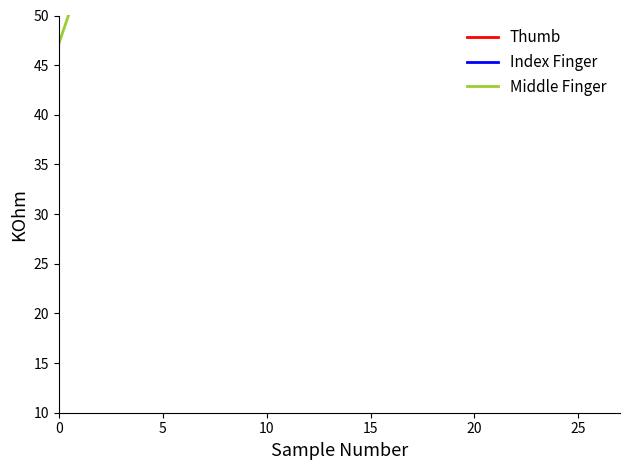

The value of Index Finger at 8 is 94.1. True or false?

True